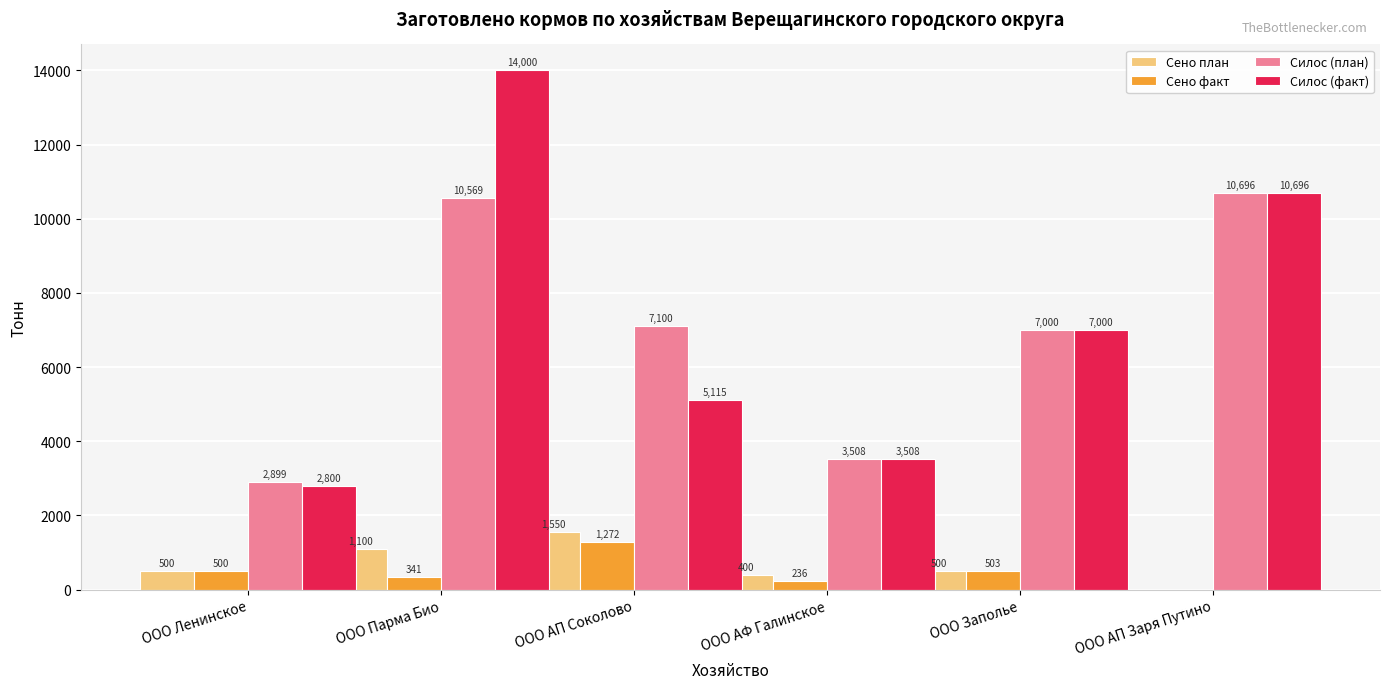

The Силос (план) series shows 10046.8 at ООО АП Соколово. True or false?

False